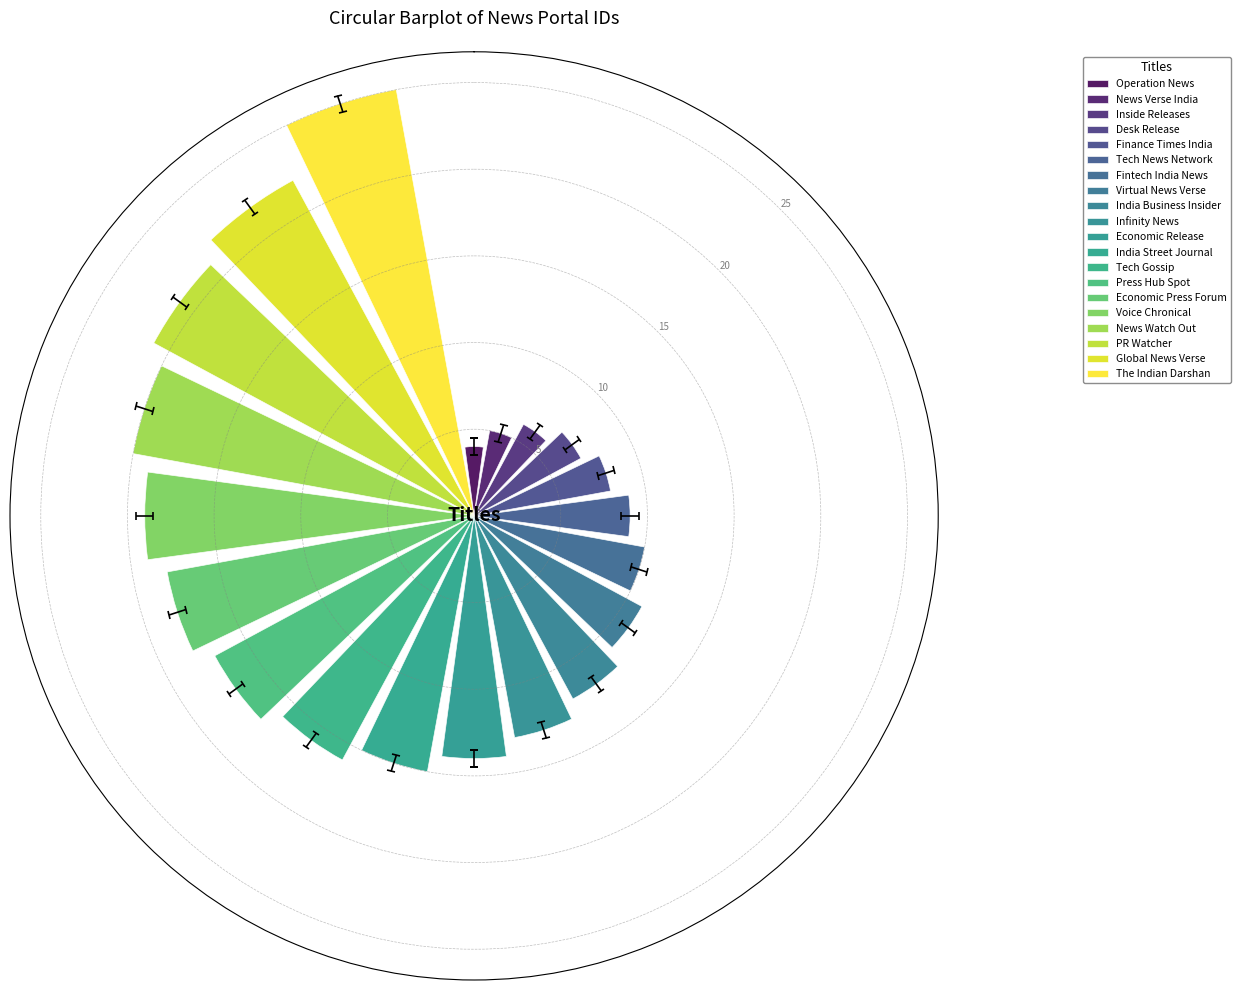

Reading left to right, what are all the values shown in this chart?

4	5	6	7	8	9	10	11	12	13	14	15	16	17	18	19	20	21	22	25